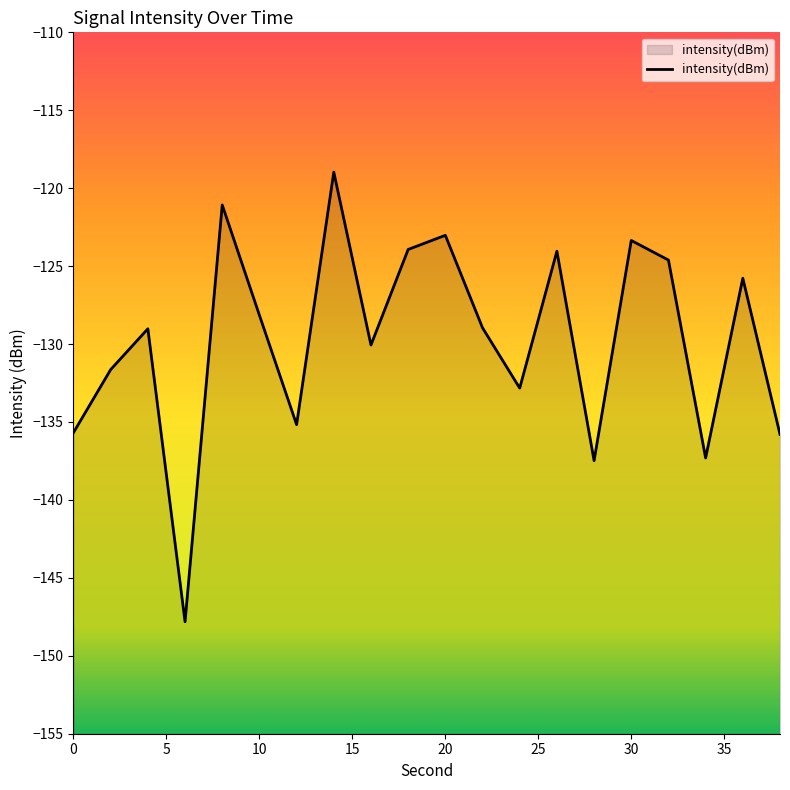

Reading left to right, list all the values displayed in this chart.

-135.7	-131.6	-129.0	-147.8	-121.1	-128.1	-135.2	-119.0	-130.1	-123.9	-123.0	-129.0	-132.8	-124.0	-137.5	-123.4	-124.6	-137.3	-125.8	-135.8